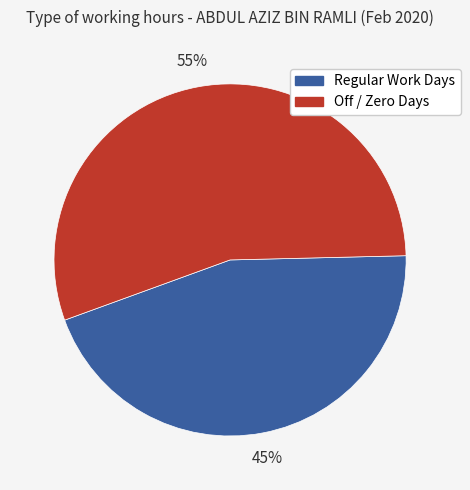

Does any single category account for the majority?

Yes